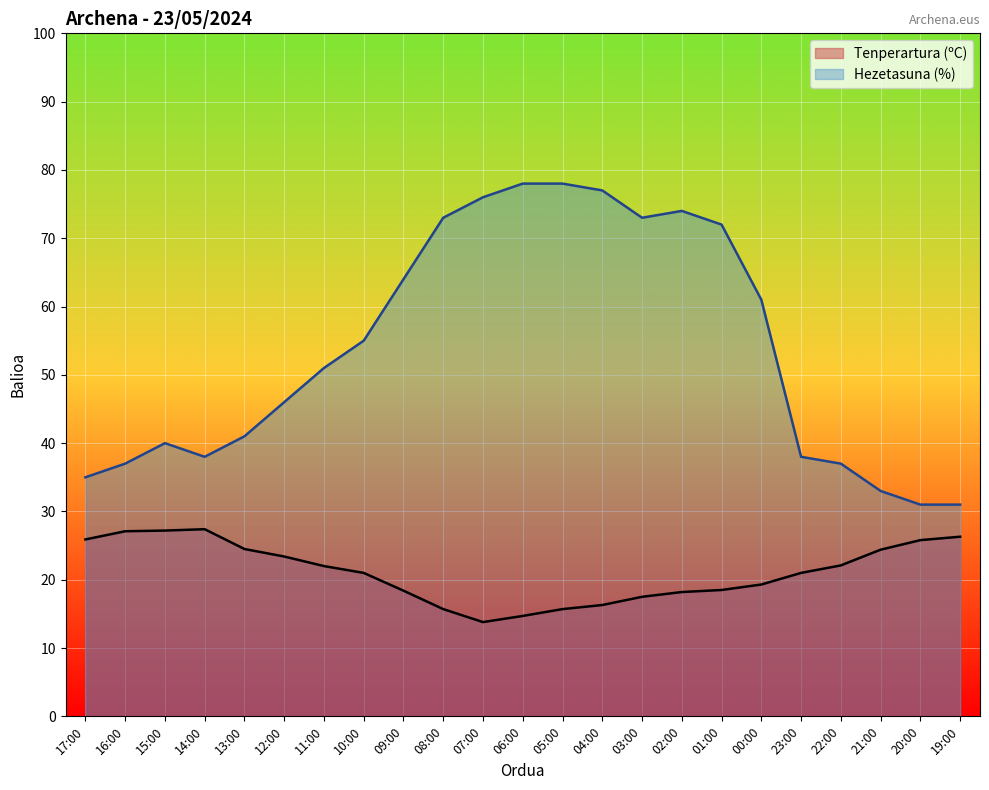

Which has a higher value, 04:00 or 05:00?

04:00